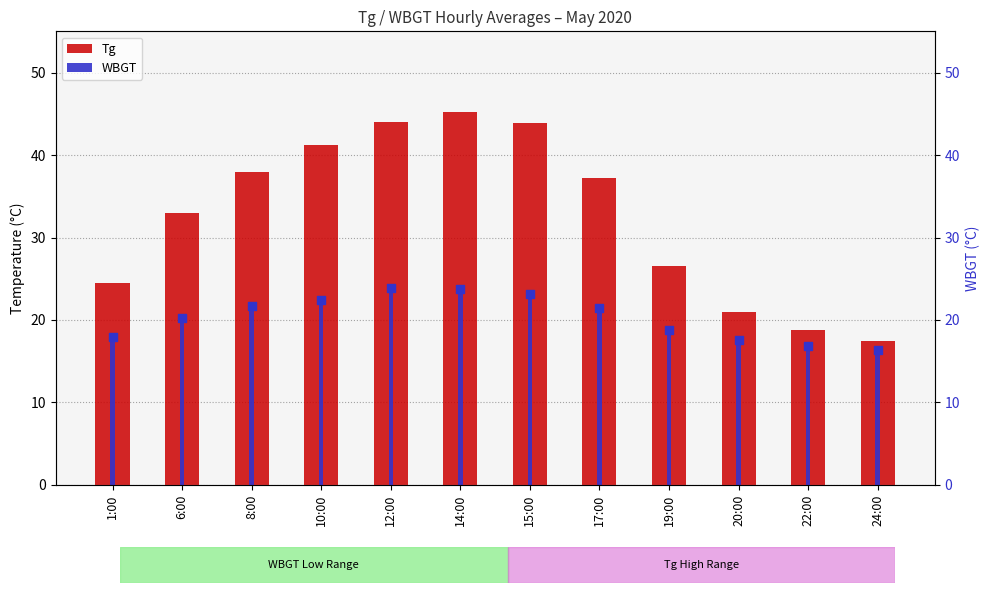

Which series has the widest spread of Y values?

Tg